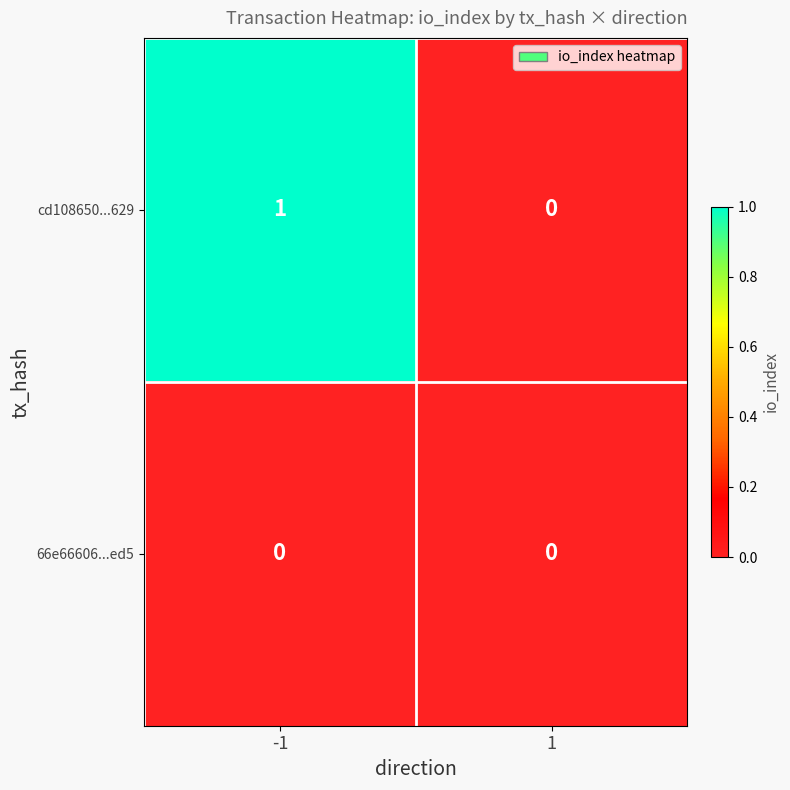

Which series has the largest range (max minus min)?

cd108650...629